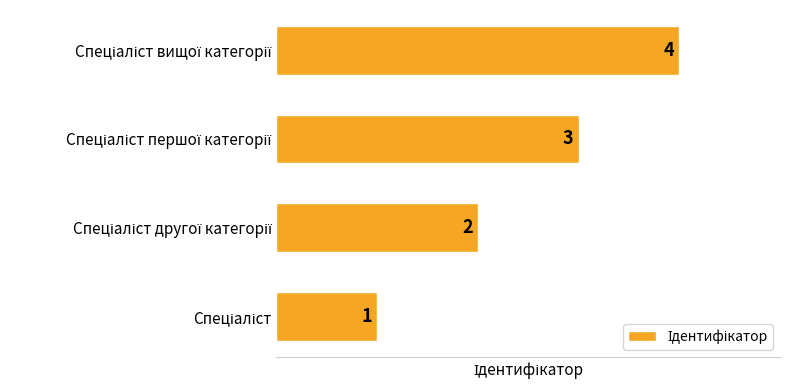

How many values are below 3?

2